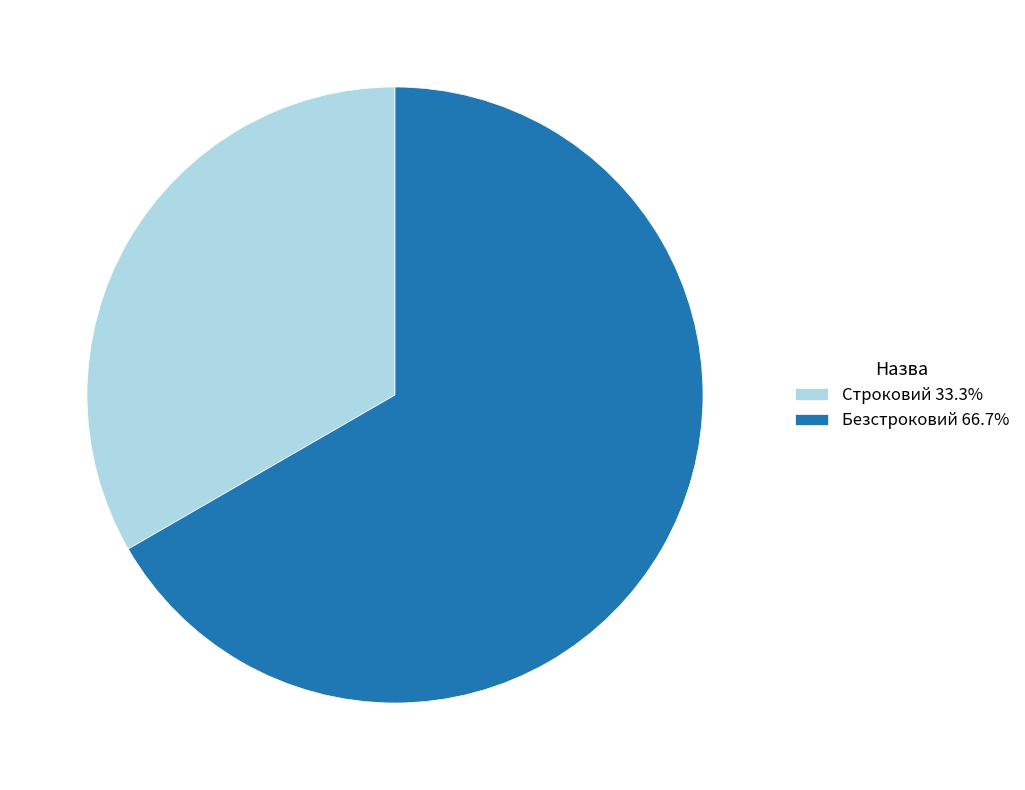

True or false: Строковий accounts for 33% of the total.

True